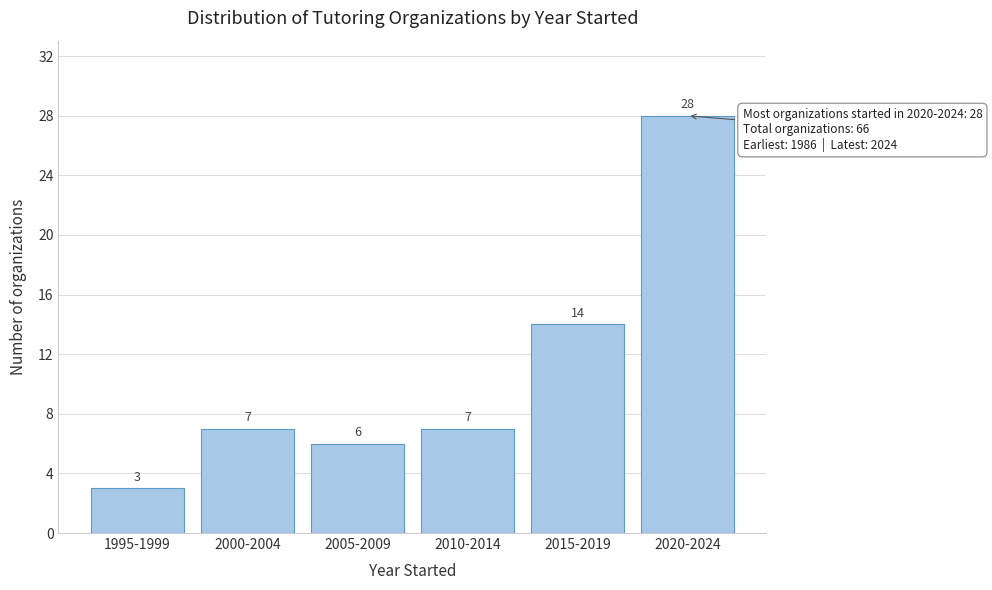

Reading left to right, extract all data points from this chart.

3	7	6	7	14	28